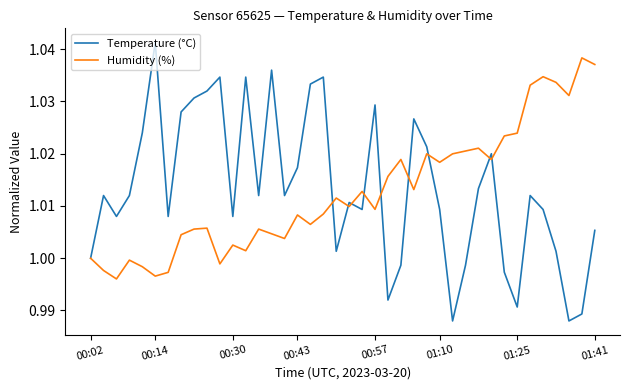

List the series in order of their peak value, lowest first.

Humidity (%), Temperature (°C)